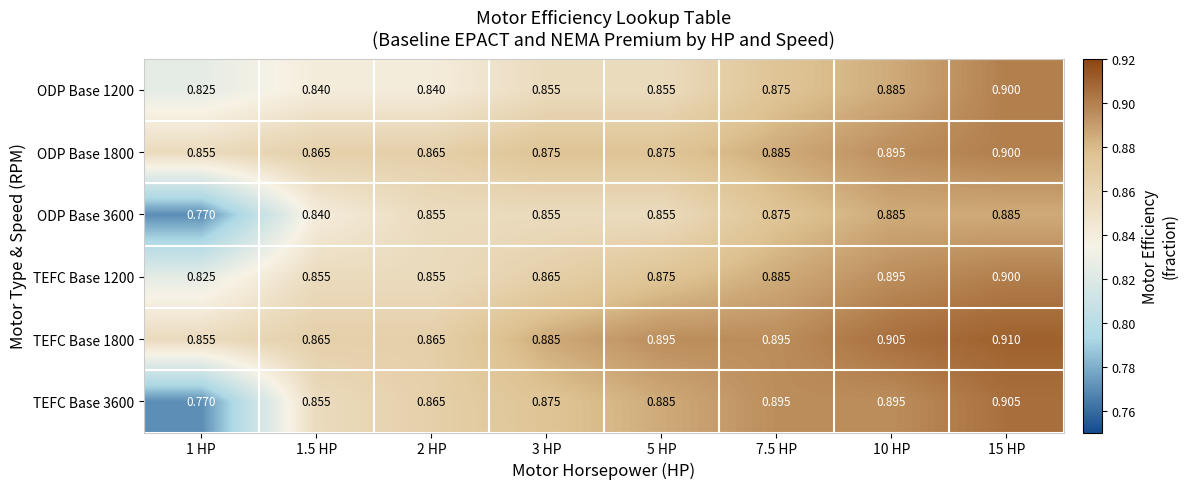

At how many categories does at least one series exceed 0?

8